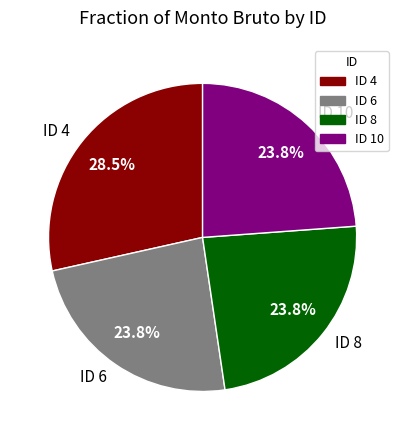

Which category has the biggest portion of the pie?

ID 4